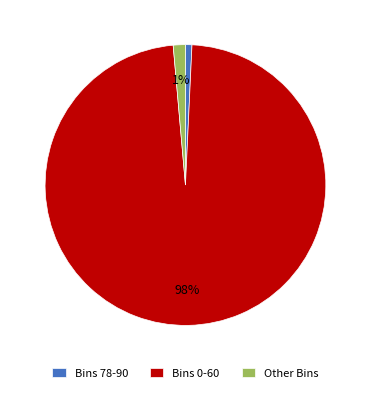

How many segments does this pie chart have?

3